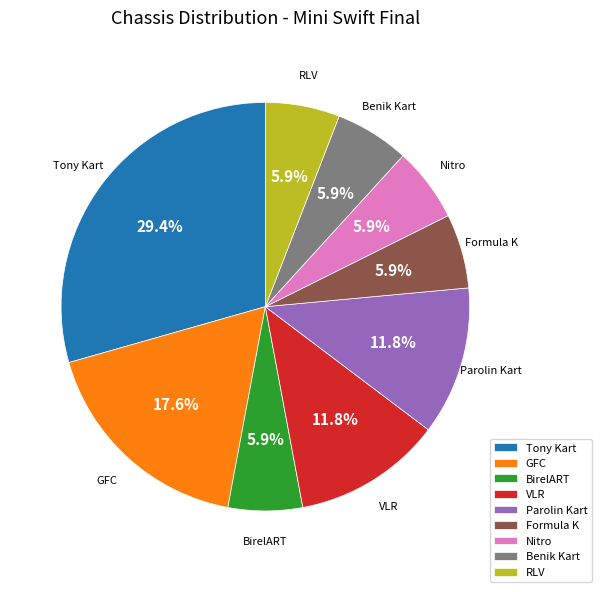

Does Tony Kart represent more than half of the total?

No